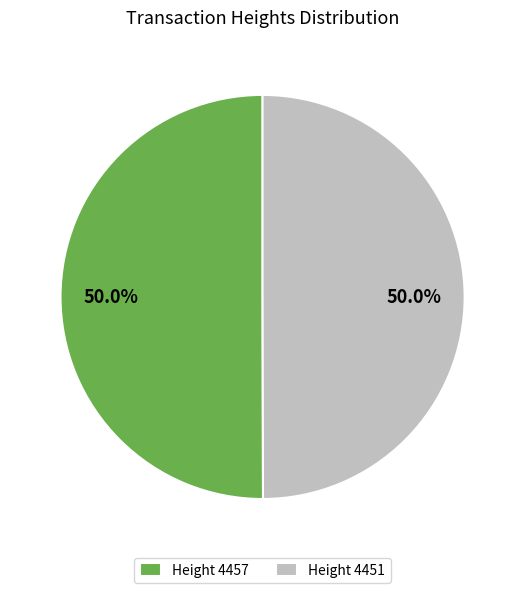

What is the ratio of the value at Height 4451 to the value at Height 4457?

1.0